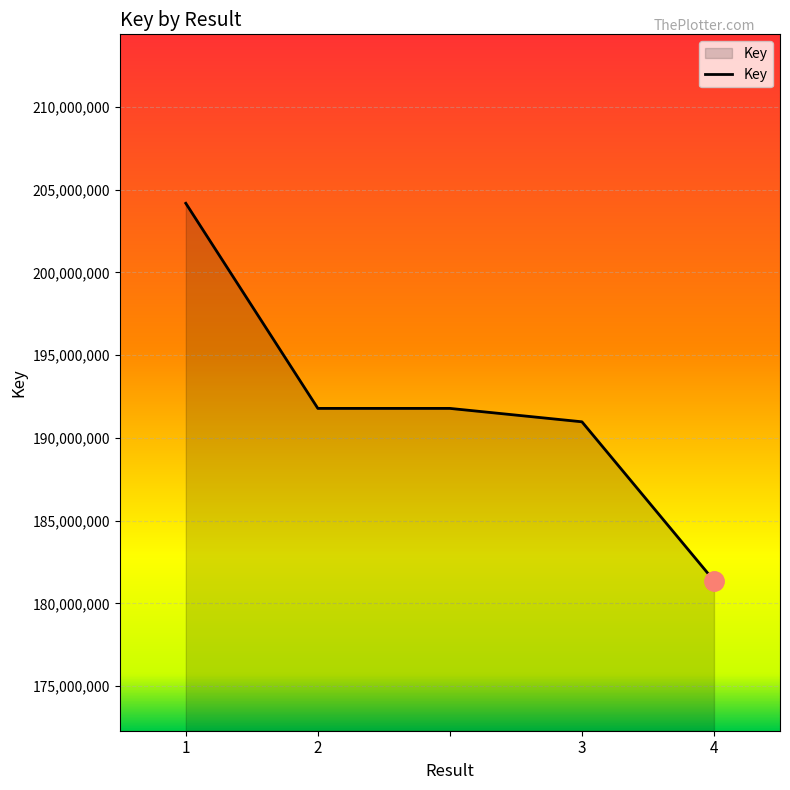

What is the greatest value displayed?

204174618